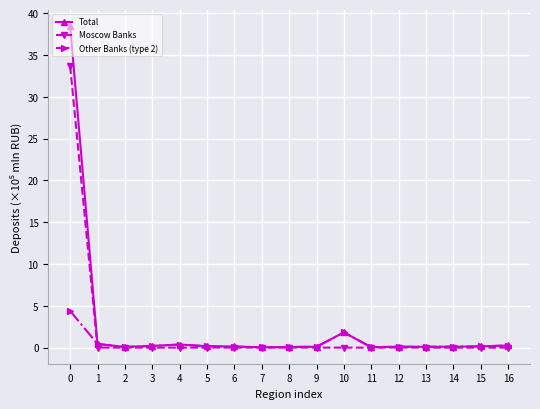

Which series has the widest spread of values?

Total